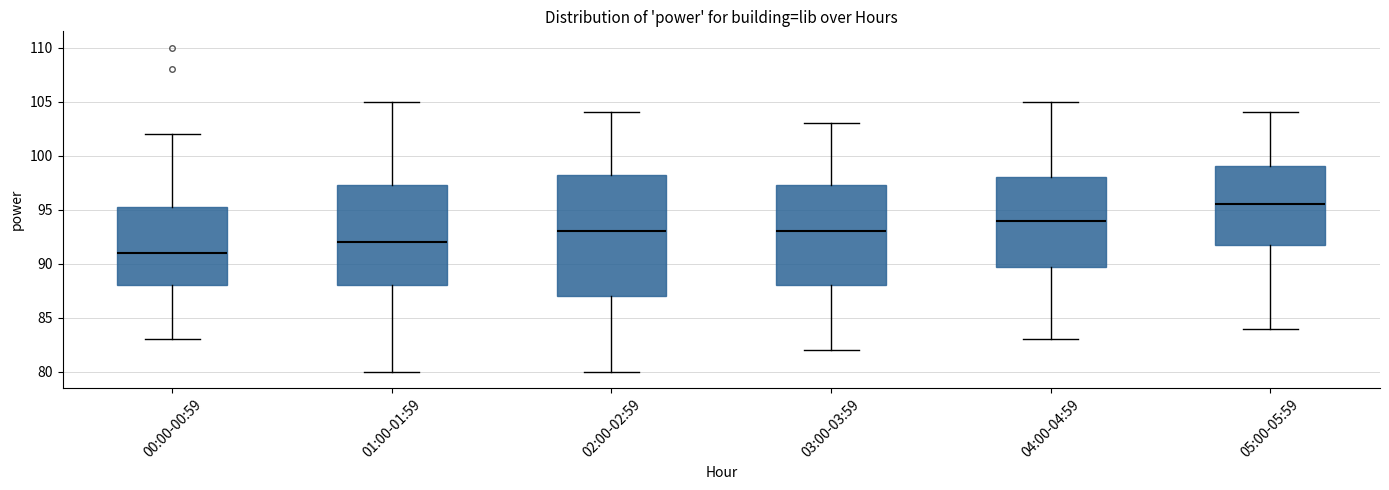

Reading left to right, read every box against the y-axis: the position of its median line, the range the box covers, and the ends of its whiskers. The values are not printed on the chart, so give them approximately, as read against the axis.

00:00-00:59: median 91.0, box 88.0 to 95.5, whiskers 83.0 to 102.0
01:00-01:59: median 92.0, box 88.0 to 97.5, whiskers 80.0 to 105.0
02:00-02:59: median 93.0, box 87.0 to 98.5, whiskers 80.0 to 104.0
03:00-03:59: median 93.0, box 88.0 to 97.5, whiskers 82.0 to 103.0
04:00-04:59: median 94.0, box 90.0 to 98.0, whiskers 83.0 to 105.0
05:00-05:59: median 95.5, box 92.0 to 99.0, whiskers 84.0 to 104.0